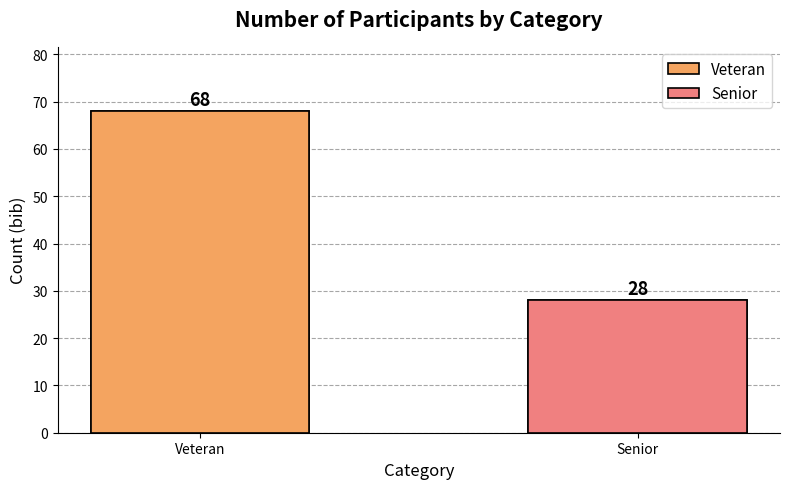

Reading left to right, what are all the values shown in this chart?

68	28